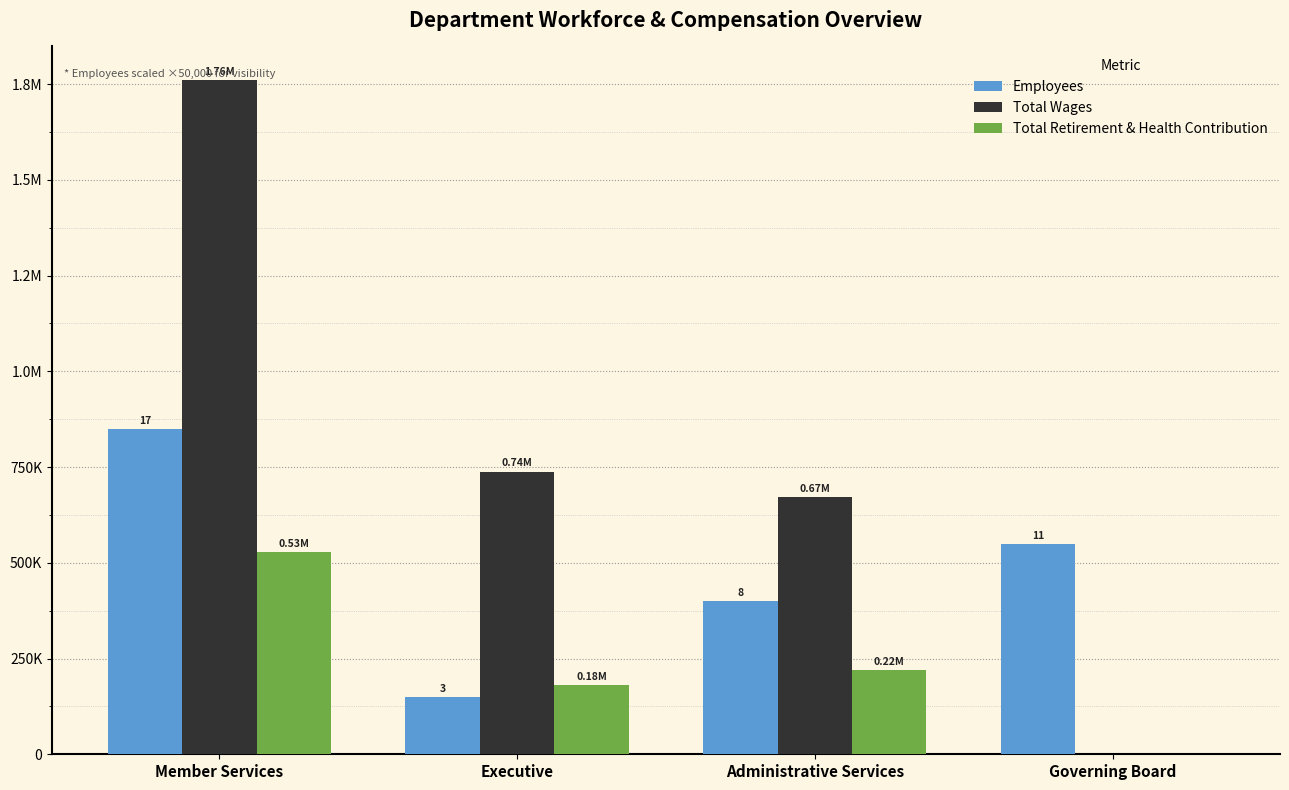

Does the chart contain stacked bars?

No